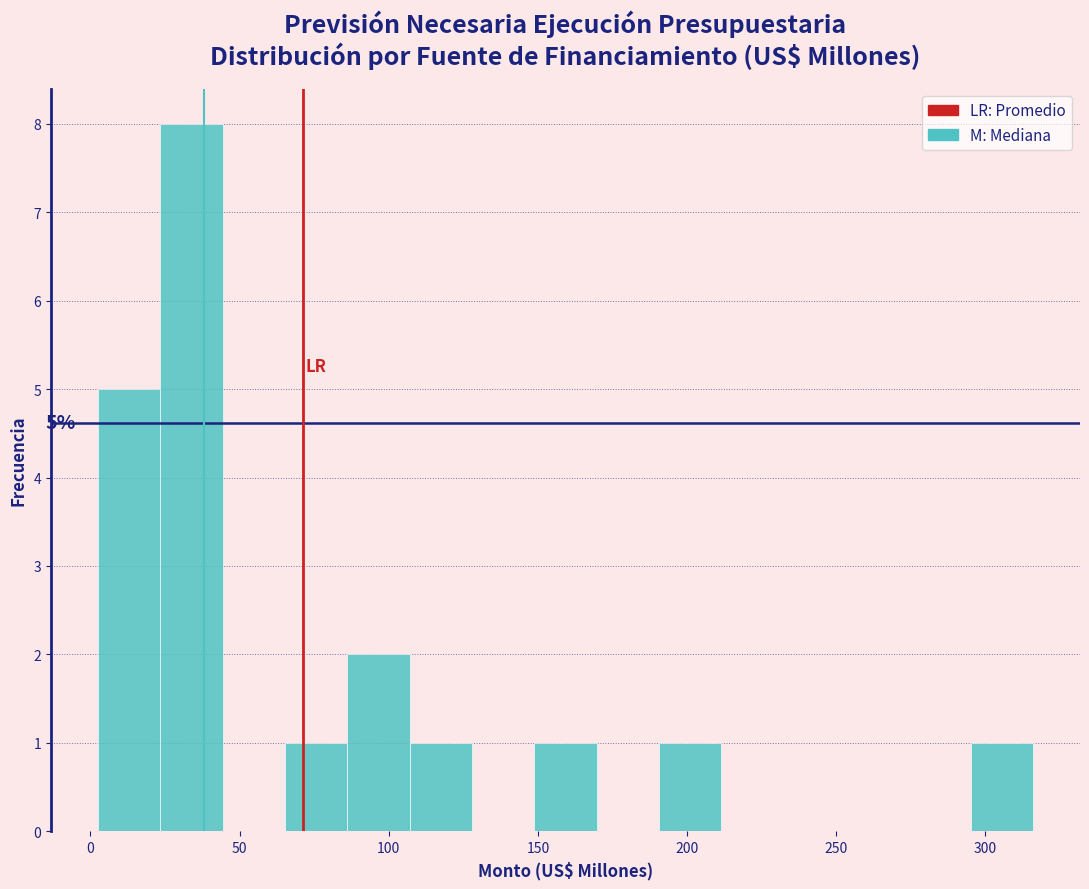

Which range on the x-axis has the tallest bar?

25 to 45